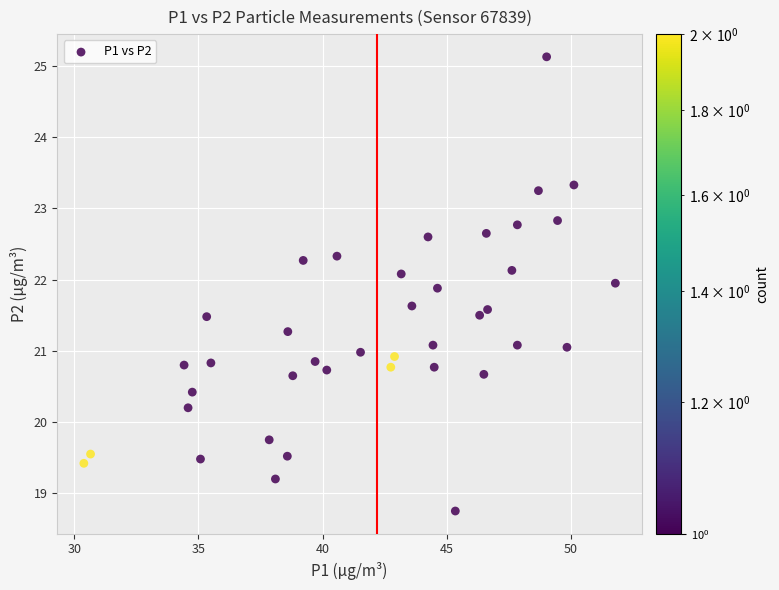

What is the range of Y values (max minus min)?

6.4